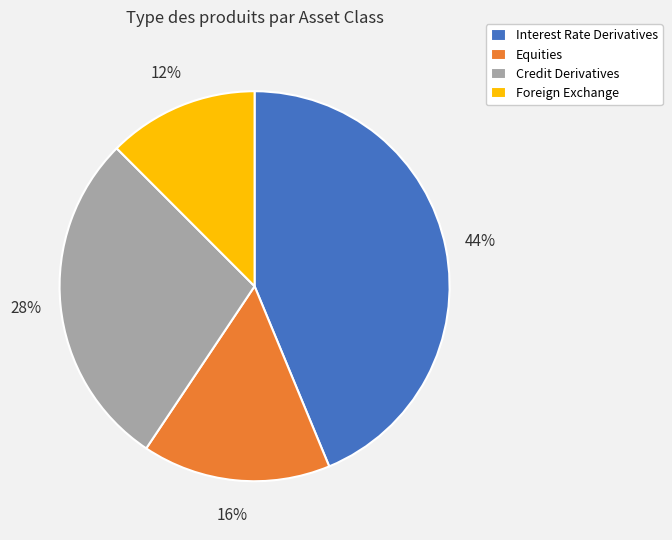

Do Foreign Exchange and Equities together represent more than half of the pie?

No